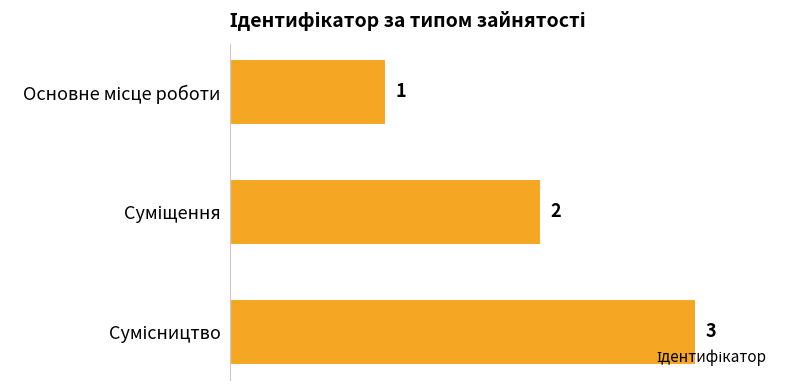

Are the bars grouped side by side (vs. stacked)?

No